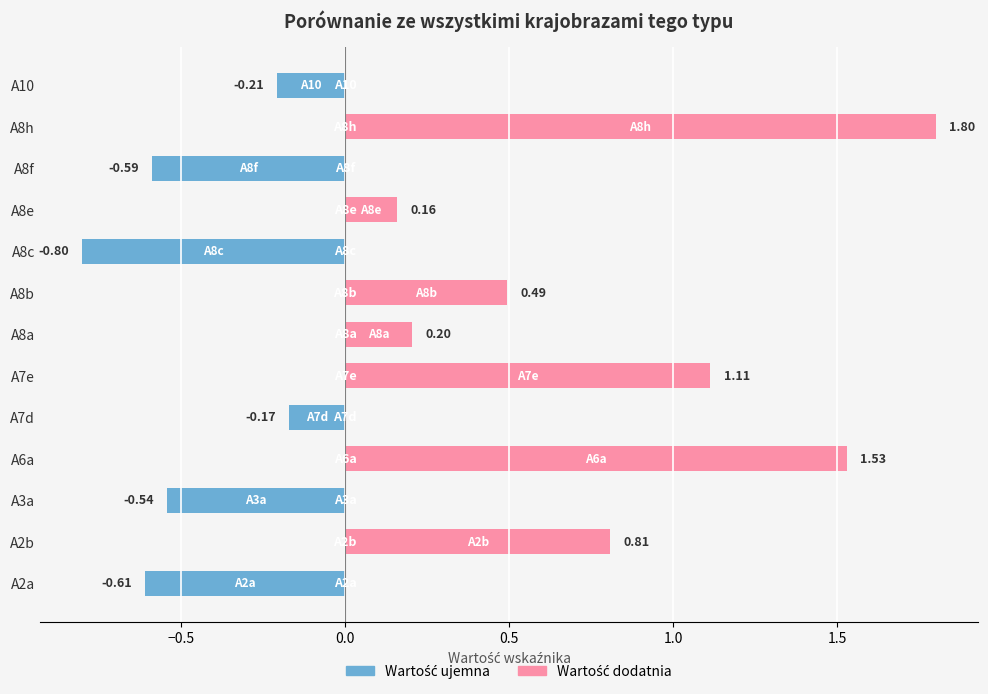

What is the difference between the values at A7d and A6a?

1.7